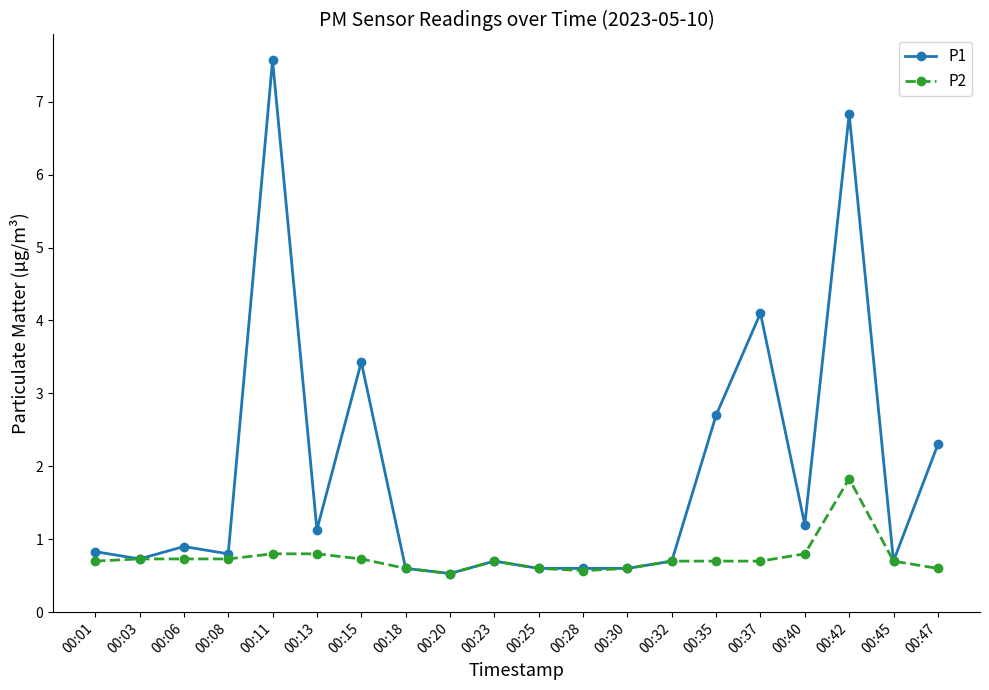

What is the approximate value of P1 at 00:40?

1.2